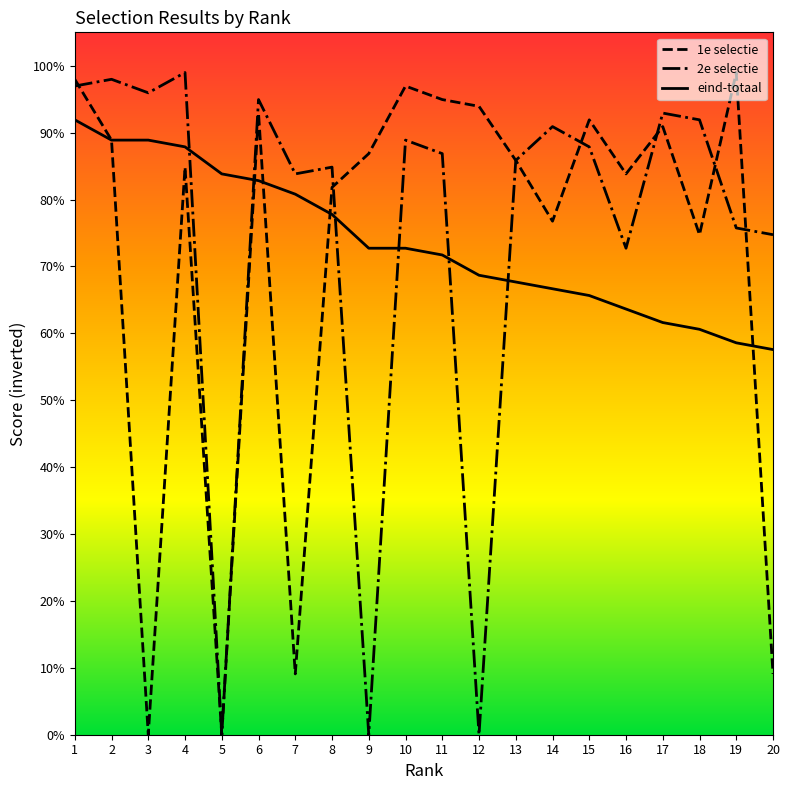

The value of 2e selectie at 14 is 57.3. True or false?

False